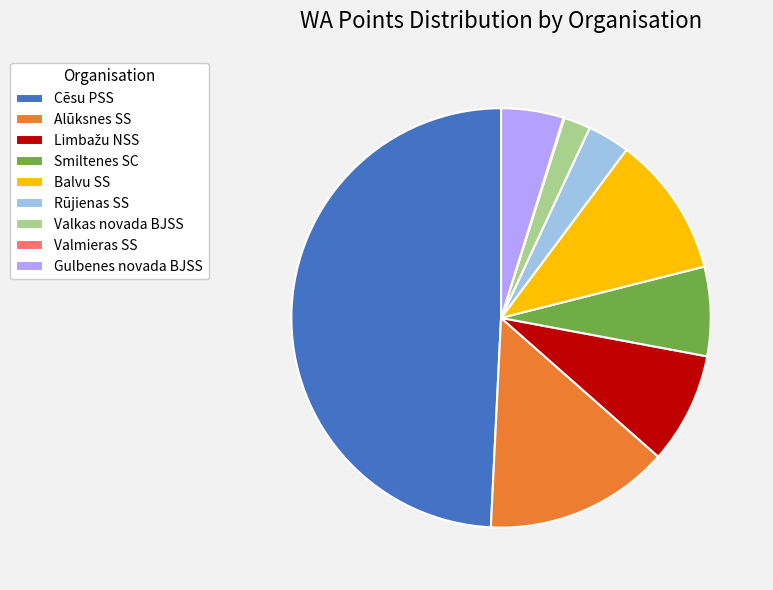

Is Gulbenes novada BJSS the majority of the pie?

No